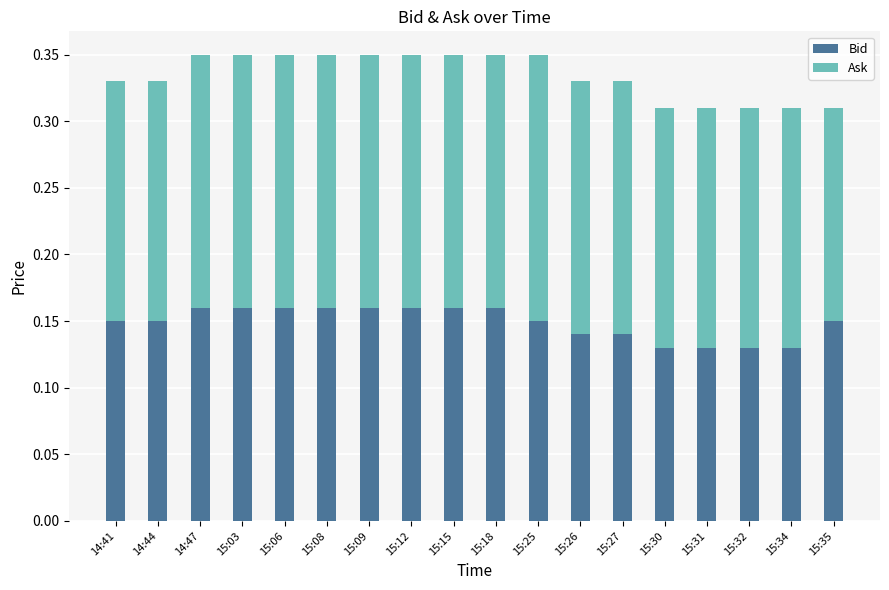

The Bid series shows 0.2 at 15:12. True or false?

True